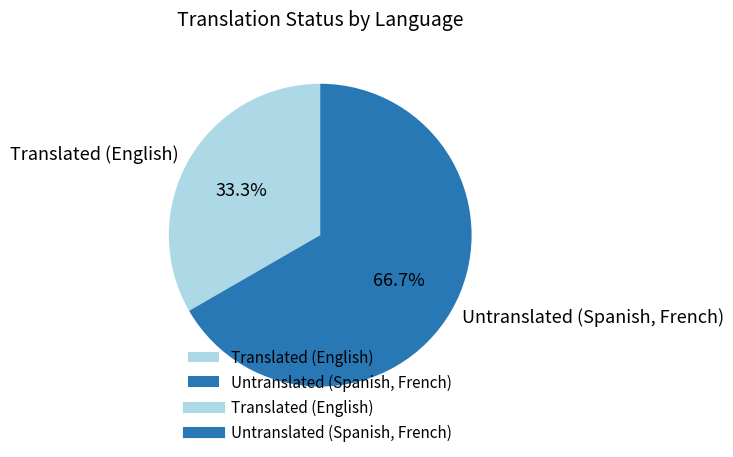

Does Untranslated (Spanish, French) represent more than half of the total?

Yes